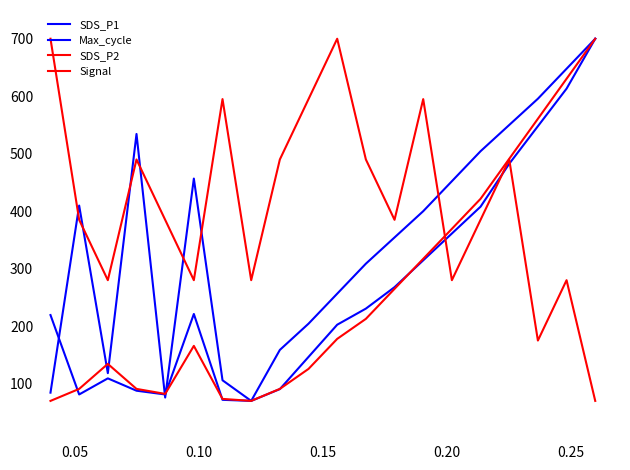

Which series has the widest spread of values?

SDS_P1